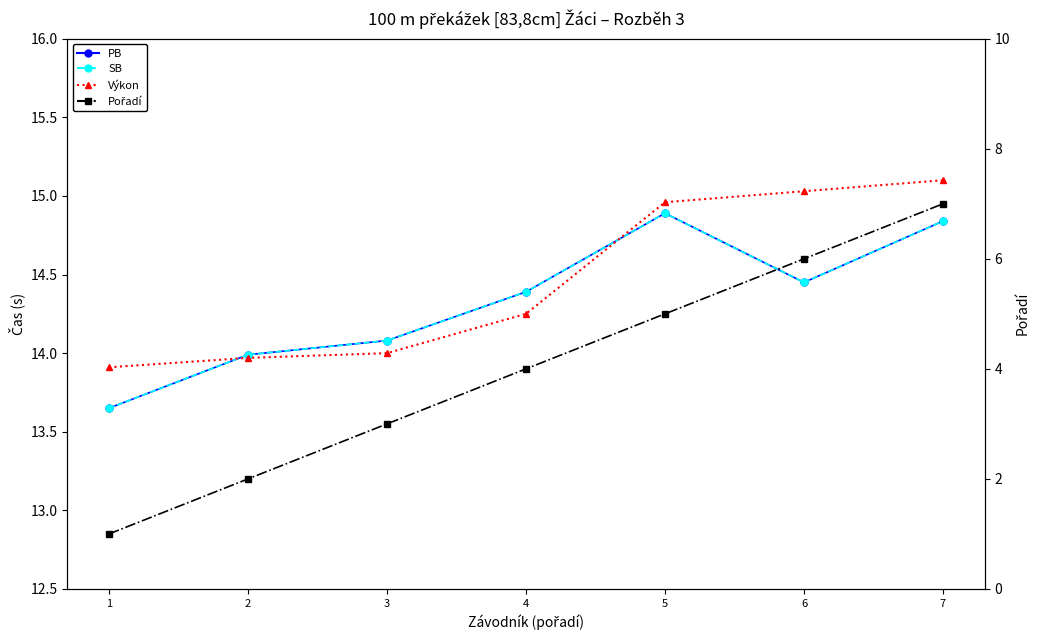

Does the chart have visible grid lines?

No